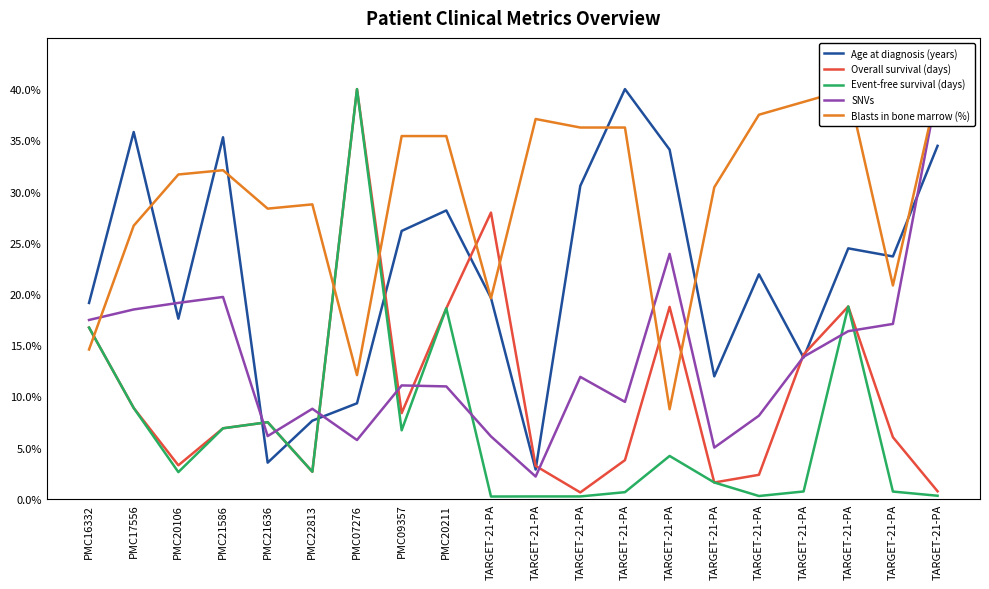

Reading left to right, list all the values displayed in this chart.

Age at diagnosis (years): PMC16332=19.1	PMC17556=35.8	PMC20106=17.6	PMC21586=35.3	PMC21636=3.5	PMC22813=7.6	PMC07276=9.3	PMC09357=26.2	PMC20211=28.2	TARGET-21-PA=19.6	TARGET-21-PA=2.9	TARGET-21-PA=30.6	TARGET-21-PA=40.0	TARGET-21-PA=34.1	TARGET-21-PA=12.0	TARGET-21-PA=21.9	TARGET-21-PA=13.8	TARGET-21-PA=24.5	TARGET-21-PA=23.7	TARGET-21-PA=34.5
Overall survival (days): PMC16332=16.7	PMC17556=8.9	PMC20106=3.3	PMC21586=6.9	PMC21636=7.5	PMC22813=2.6	PMC07276=40.0	PMC09357=8.4	PMC20211=18.6	TARGET-21-PA=27.9	TARGET-21-PA=3.2	TARGET-21-PA=0.6	TARGET-21-PA=3.8	TARGET-21-PA=18.7	TARGET-21-PA=1.6	TARGET-21-PA=2.4	TARGET-21-PA=14.1	TARGET-21-PA=18.8	TARGET-21-PA=6.0	TARGET-21-PA=0.7
Event-free survival (days): PMC16332=16.7	PMC17556=8.9	PMC20106=2.6	PMC21586=6.9	PMC21636=7.5	PMC22813=2.6	PMC07276=40.0	PMC09357=6.7	PMC20211=18.6	TARGET-21-PA=0.2	TARGET-21-PA=0.2	TARGET-21-PA=0.2	TARGET-21-PA=0.7	TARGET-21-PA=4.2	TARGET-21-PA=1.6	TARGET-21-PA=0.3	TARGET-21-PA=0.7	TARGET-21-PA=18.8	TARGET-21-PA=0.7	TARGET-21-PA=0.3
SNVs: PMC16332=17.5	PMC17556=18.5	PMC20106=19.1	PMC21586=19.7	PMC21636=6.1	PMC22813=8.8	PMC07276=5.7	PMC09357=11.1	PMC20211=11.0	TARGET-21-PA=6.1	TARGET-21-PA=2.2	TARGET-21-PA=11.9	TARGET-21-PA=9.5	TARGET-21-PA=23.9	TARGET-21-PA=5.0	TARGET-21-PA=8.1	TARGET-21-PA=13.9	TARGET-21-PA=16.4	TARGET-21-PA=17.1	TARGET-21-PA=40.0
Blasts in bone marrow (%): PMC16332=14.6	PMC17556=26.7	PMC20106=31.7	PMC21586=32.1	PMC21636=28.3	PMC22813=28.8	PMC07276=12.1	PMC09357=35.4	PMC20211=35.4	TARGET-21-PA=19.6	TARGET-21-PA=37.1	TARGET-21-PA=36.2	TARGET-21-PA=36.2	TARGET-21-PA=8.8	TARGET-21-PA=30.4	TARGET-21-PA=37.5	TARGET-21-PA=38.8	TARGET-21-PA=40.0	TARGET-21-PA=20.8	TARGET-21-PA=40.0